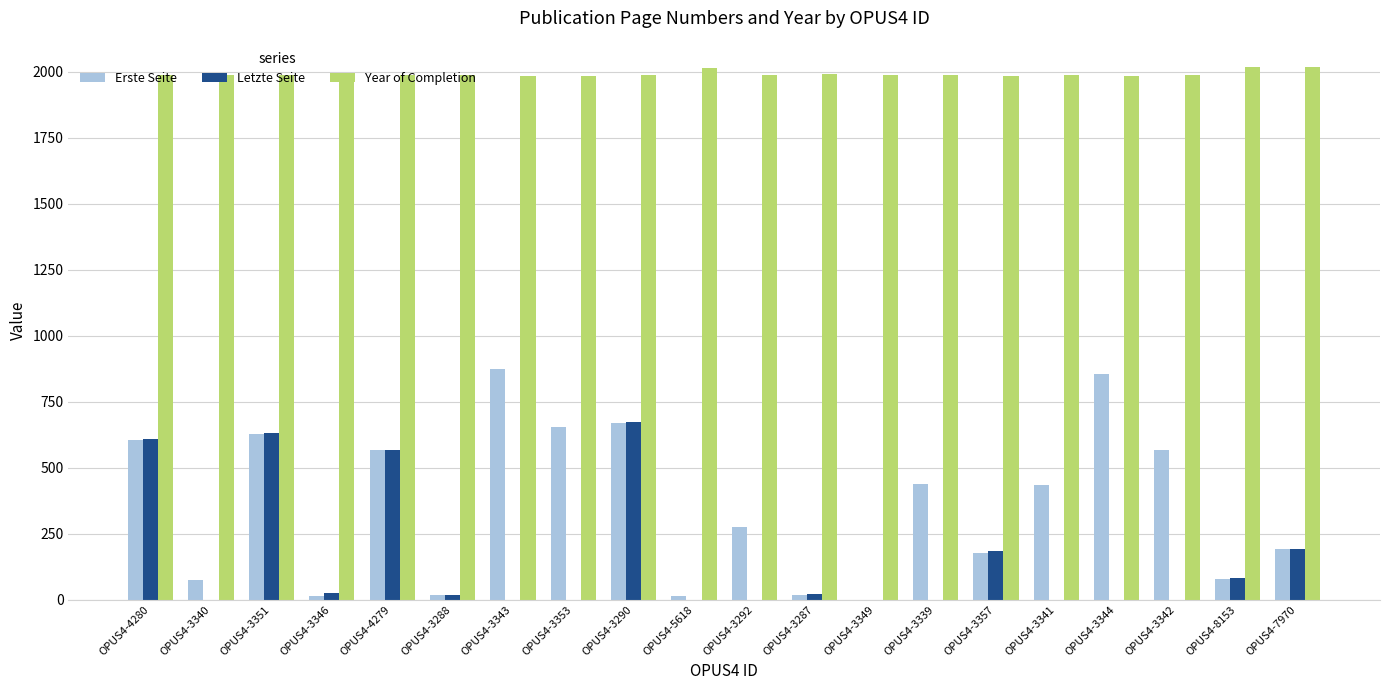

What is the sum of all Erste Seite values?

7145